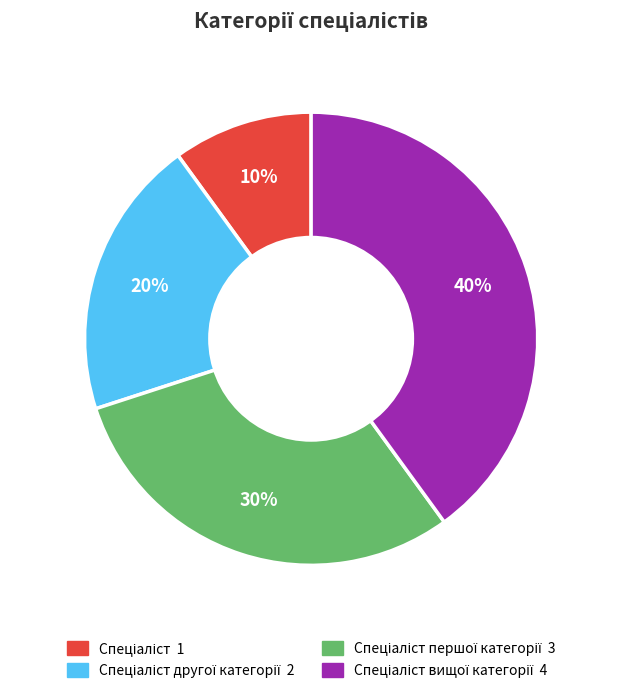

How many segments does this pie chart have?

4